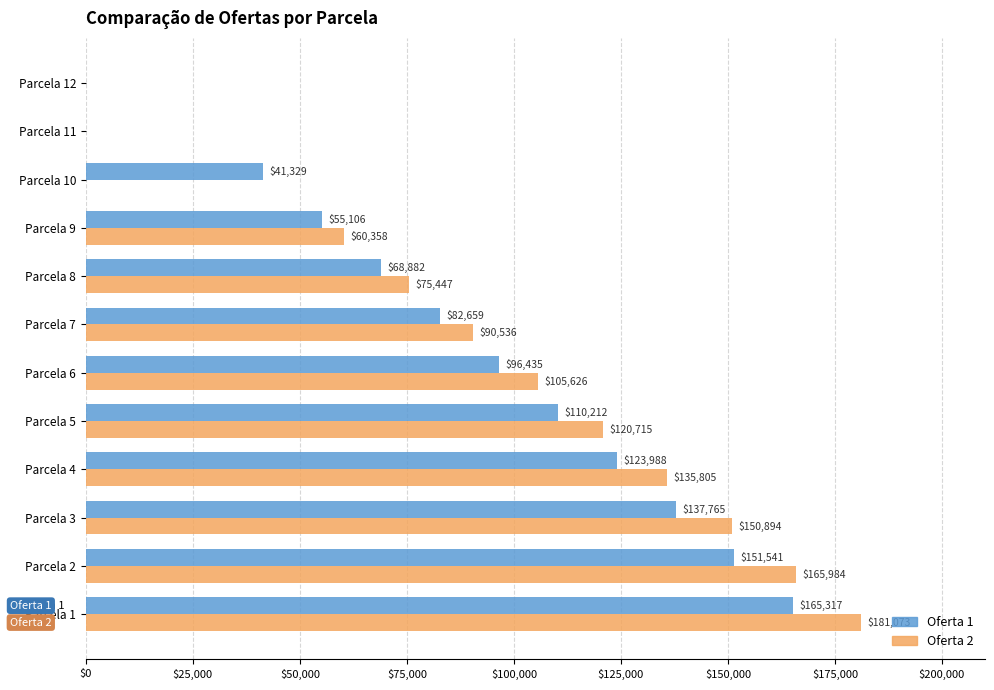

At which category is the sum across all series the highest?

Parcela 1